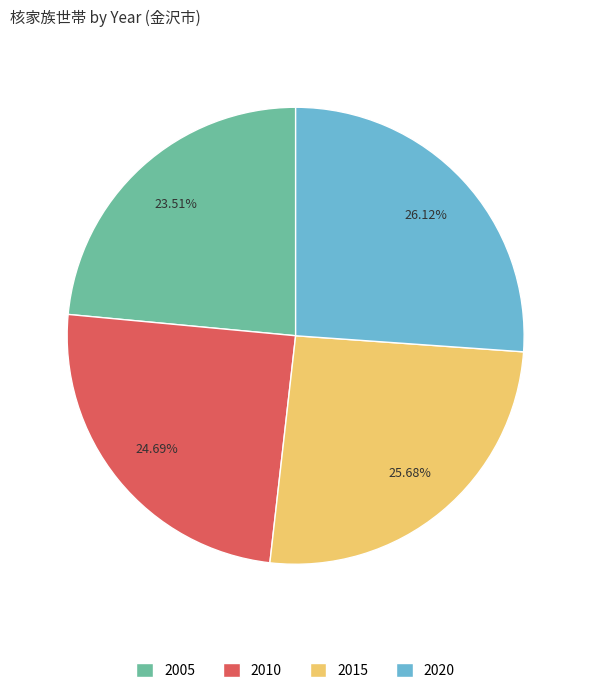

To the nearest percent, what is the difference between the largest and smallest slice percentages?

3%